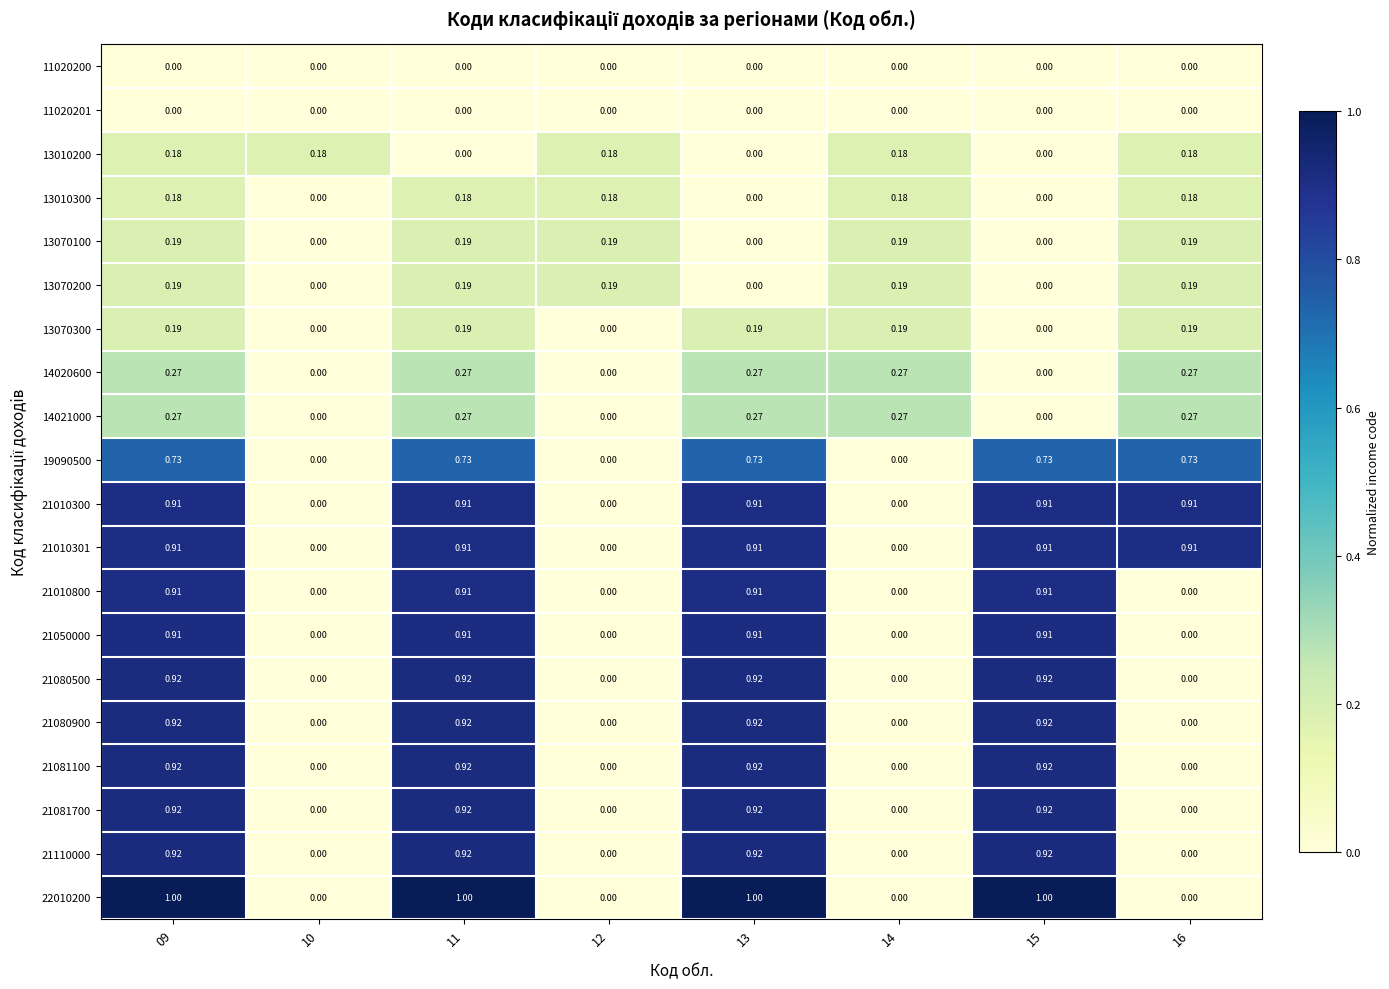

Which series changed the most between 13 and 16?

22010200